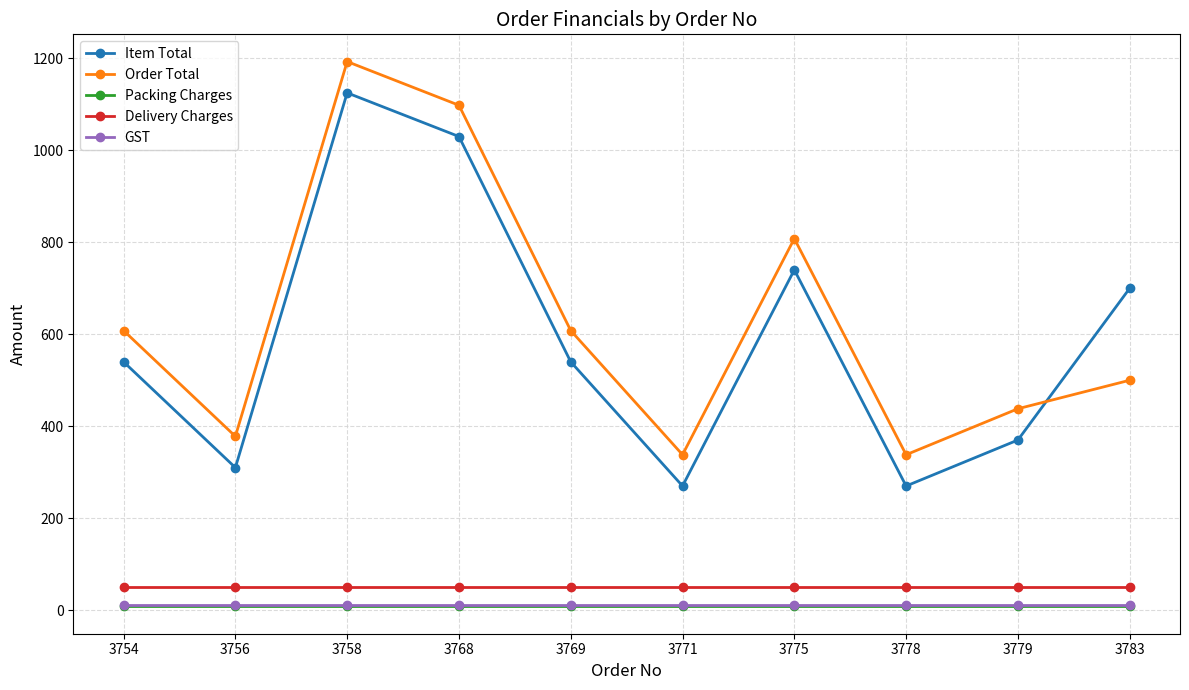

What is the total value across all series at 3754?

1216.4